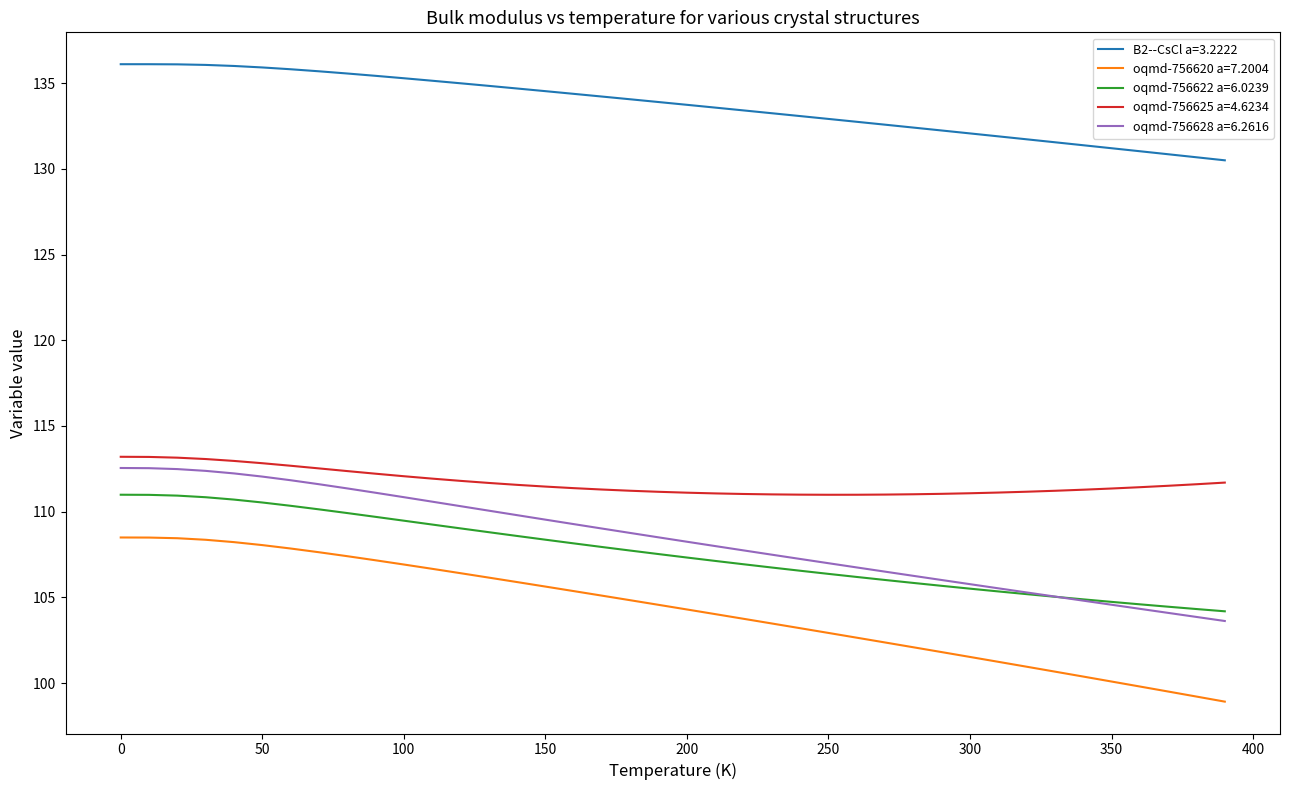

What is the maximum value shown in the chart?

136.1